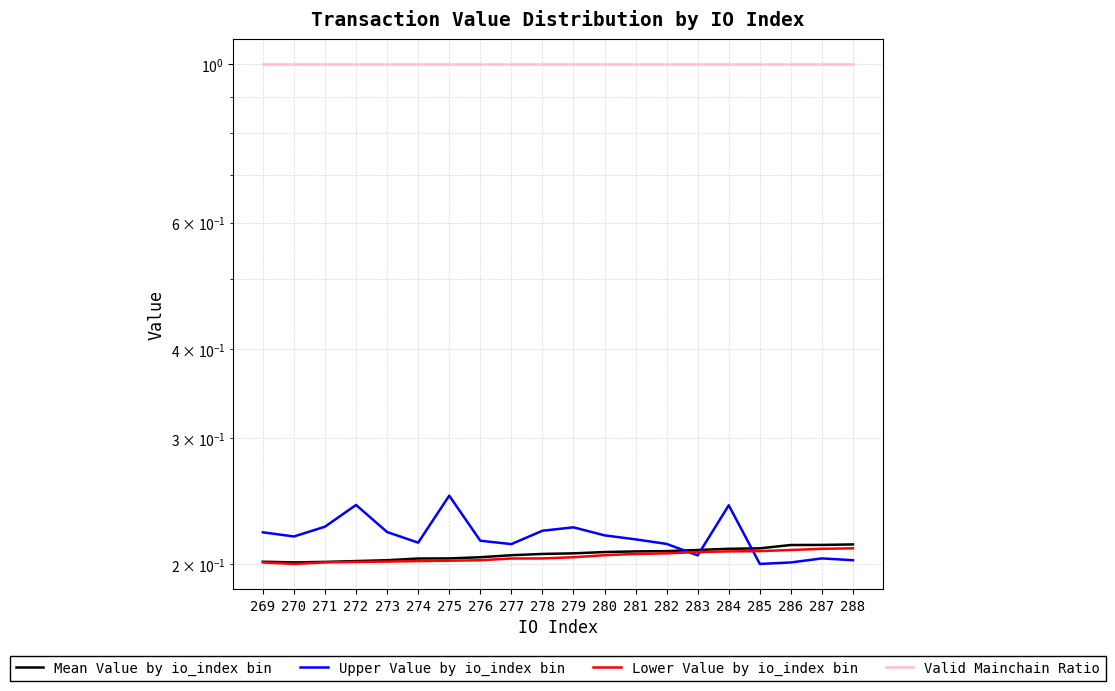

What is the sum of the Mean Value by io_index bin values at 274 and 271?

0.4